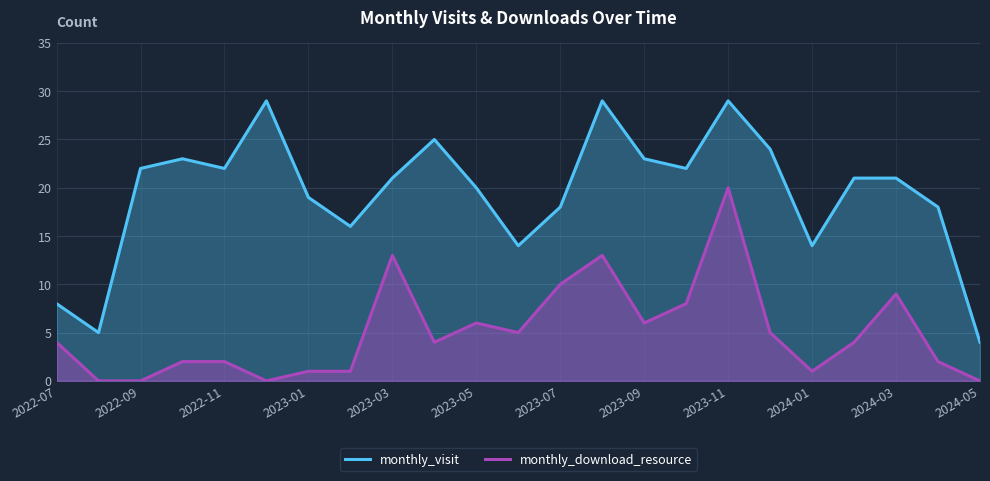

True or false: monthly_download_resource and monthly_visit cross at least once.

False